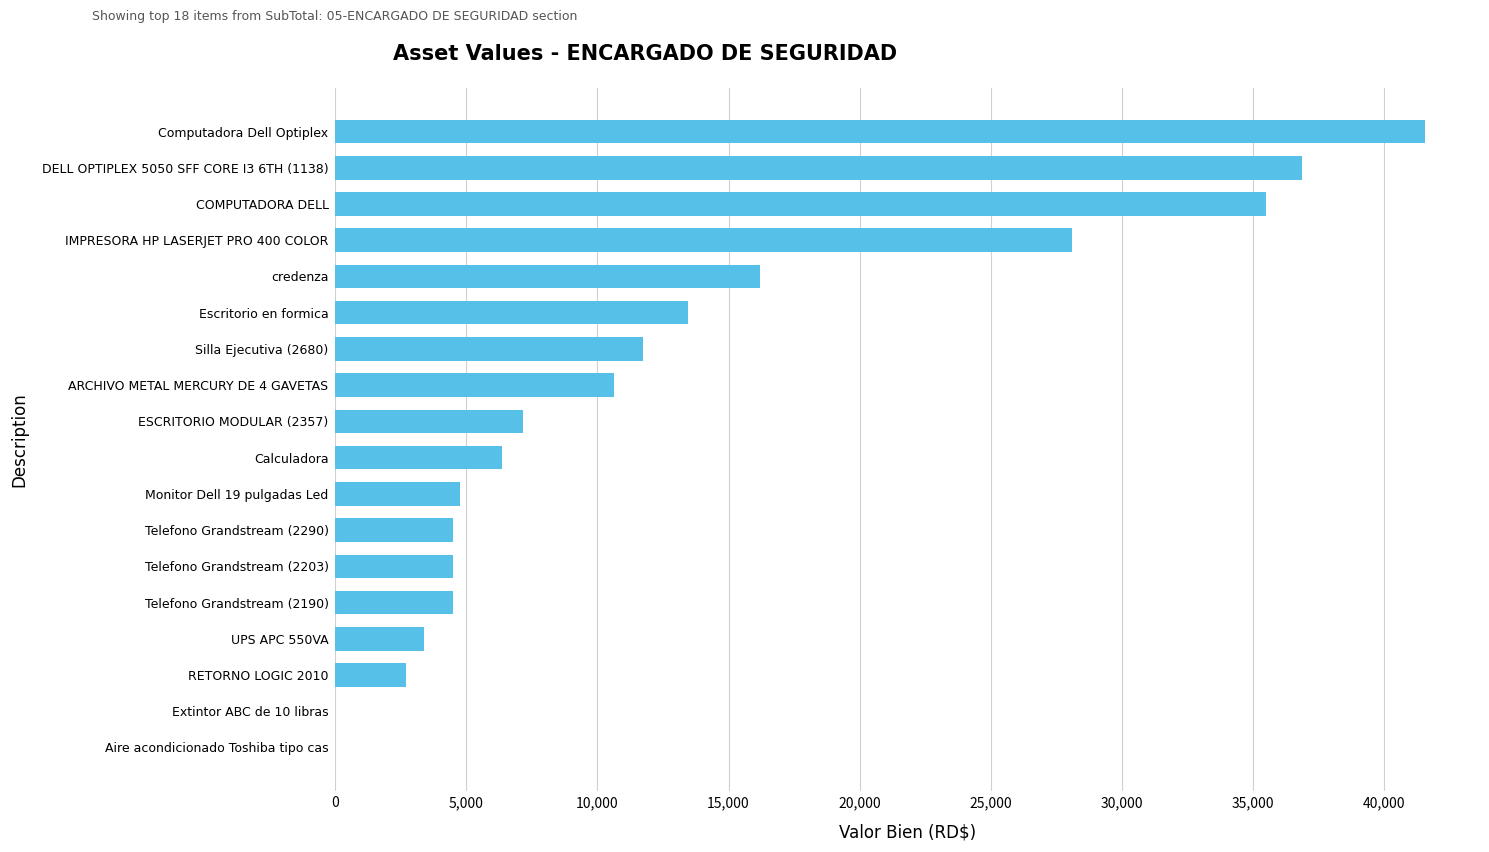

At which category does the chart reach its peak across all series?

Computadora Dell Optiplex